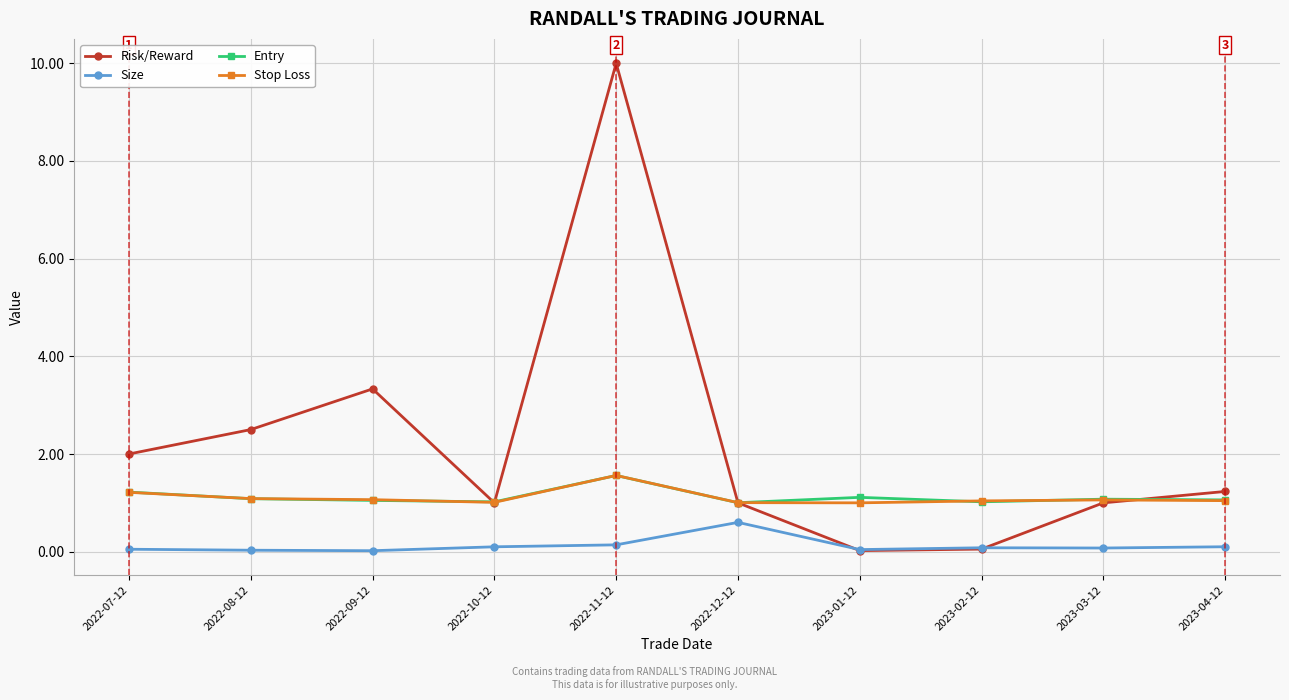

Where is the first local minimum for Risk/Reward?

2022-10-12